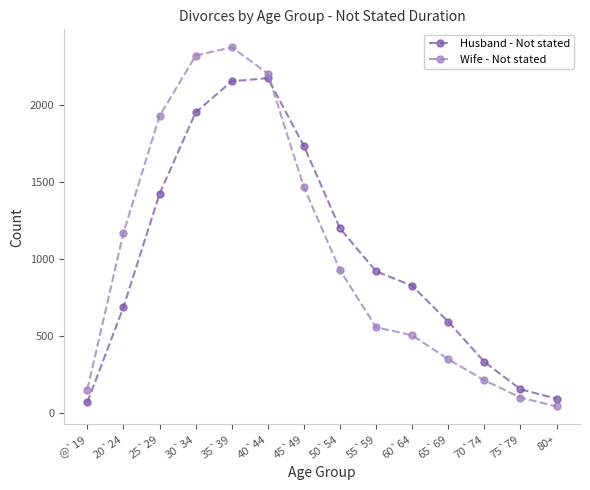

What is the greatest value displayed?

2377